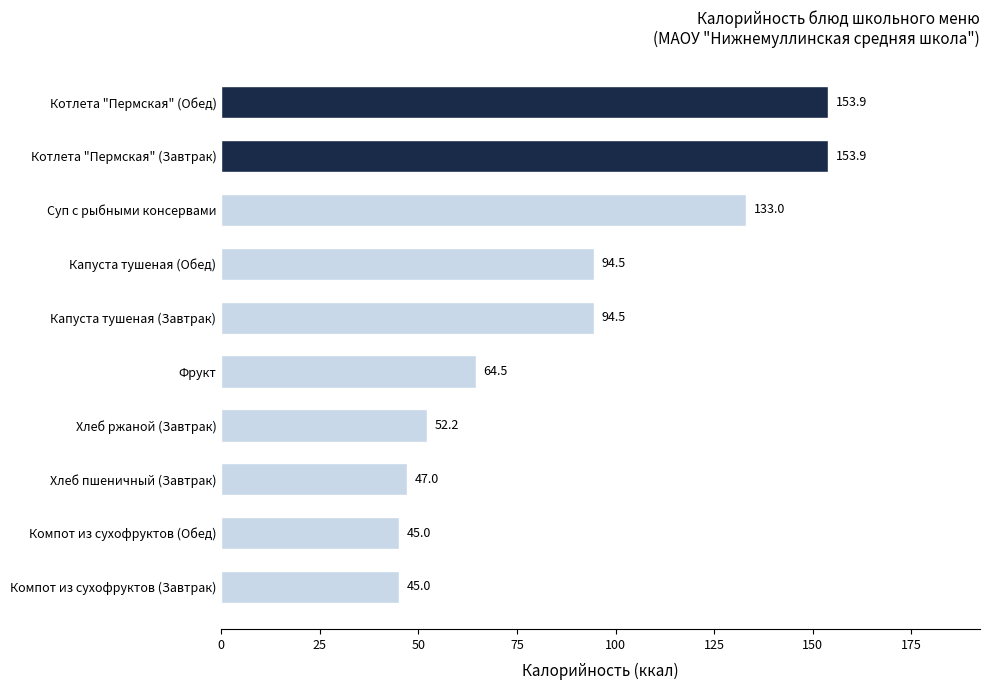

How many values exceed 94?

5